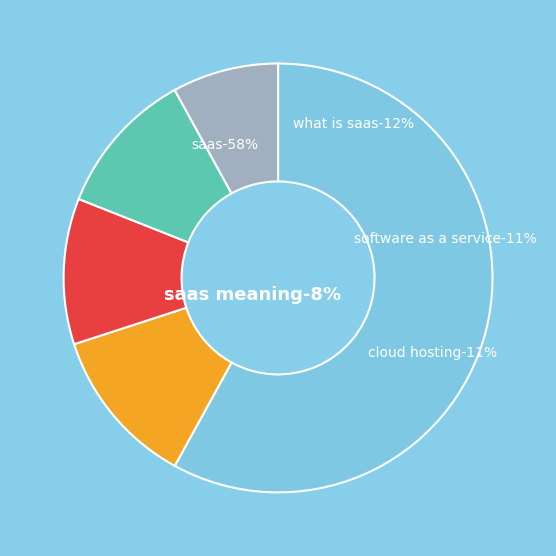

Count the number of slices in the pie.

5